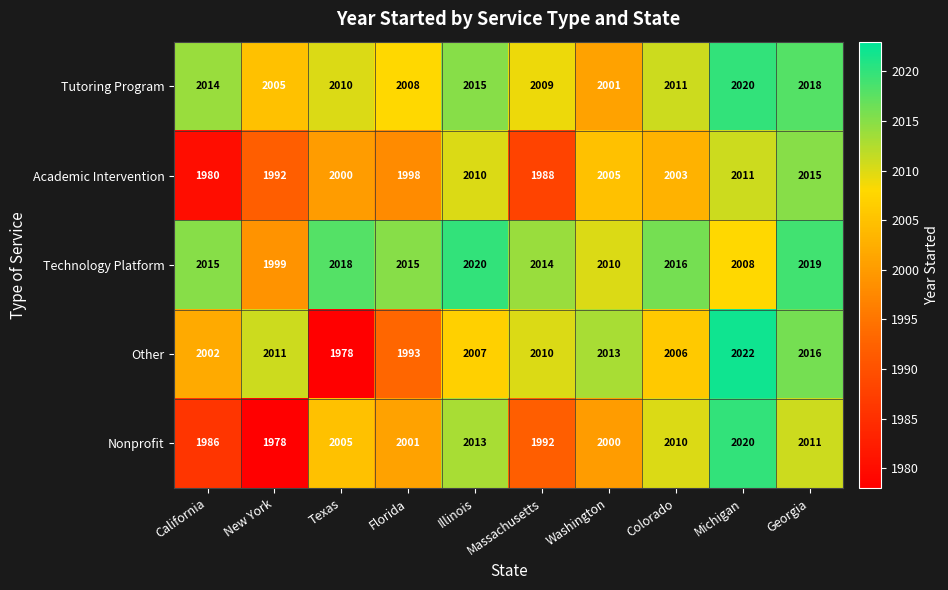

At which label is Other closest to 2000?

California